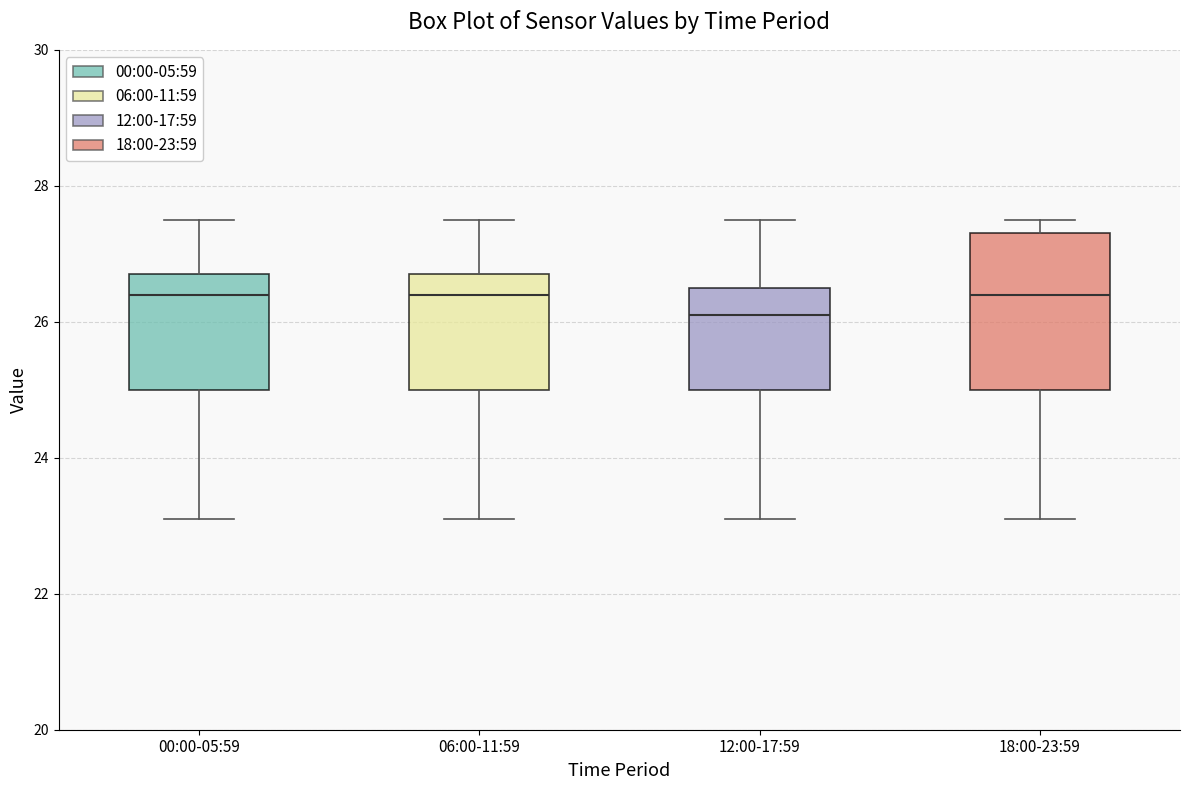

Where does the median line of the box for 00:00-05:59 sit on the y-axis? The values are not printed on the chart, so give them approximately, as read against the axis.

26.4